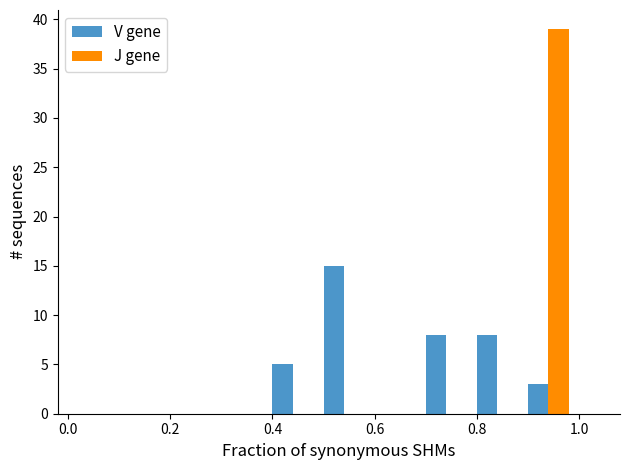

Does the chart contain stacked bars?

No